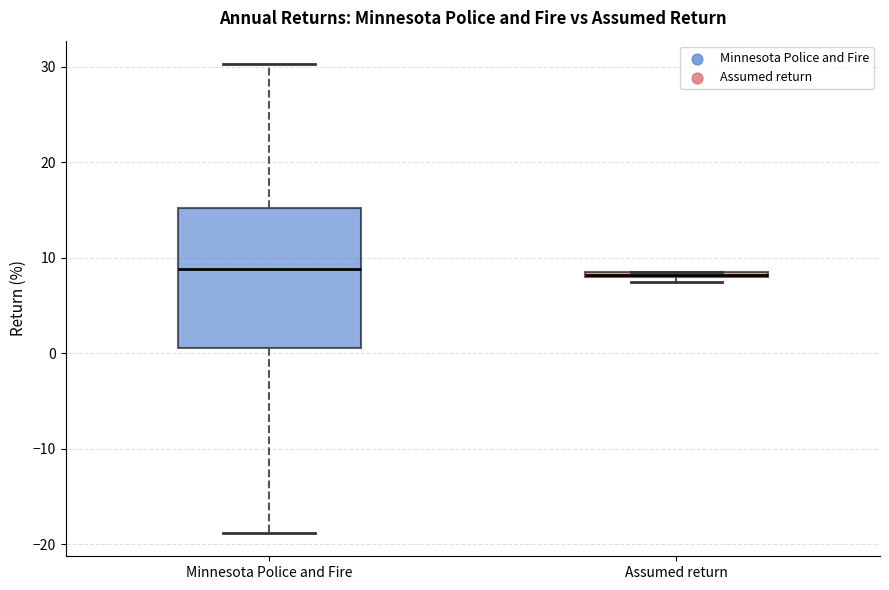

Comparing the boxes themselves (not the whiskers), which one is the tallest?

Minnesota Police and Fire